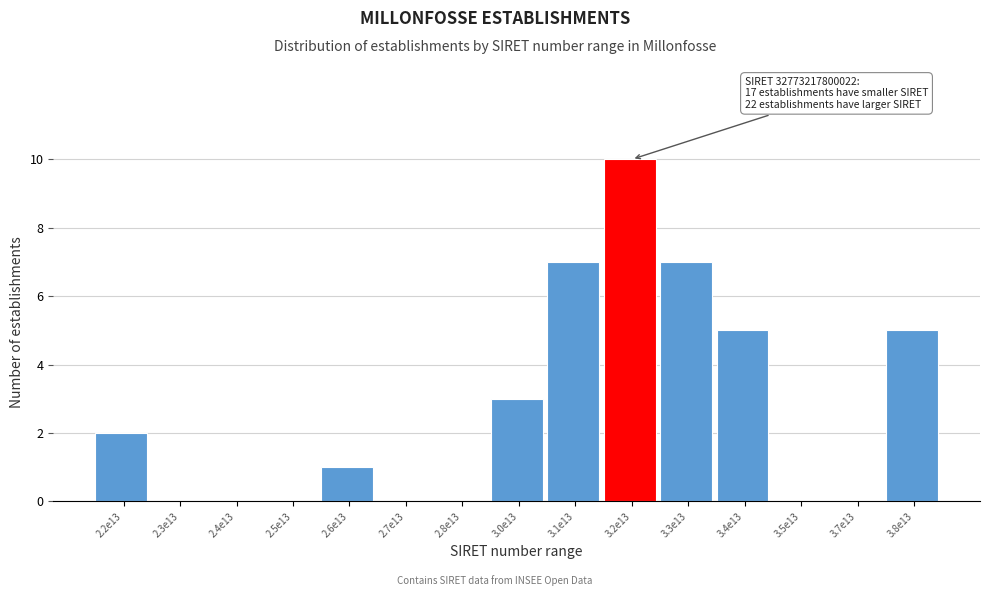

Reading right to left, extract all data points from this chart.

3.8e13=5	3.7e13=0	3.5e13=0	3.4e13=5	3.3e13=7	3.2e13=10	3.1e13=7	3.0e13=3	2.8e13=0	2.7e13=0	2.6e13=1	2.5e13=0	2.4e13=0	2.3e13=0	2.2e13=2